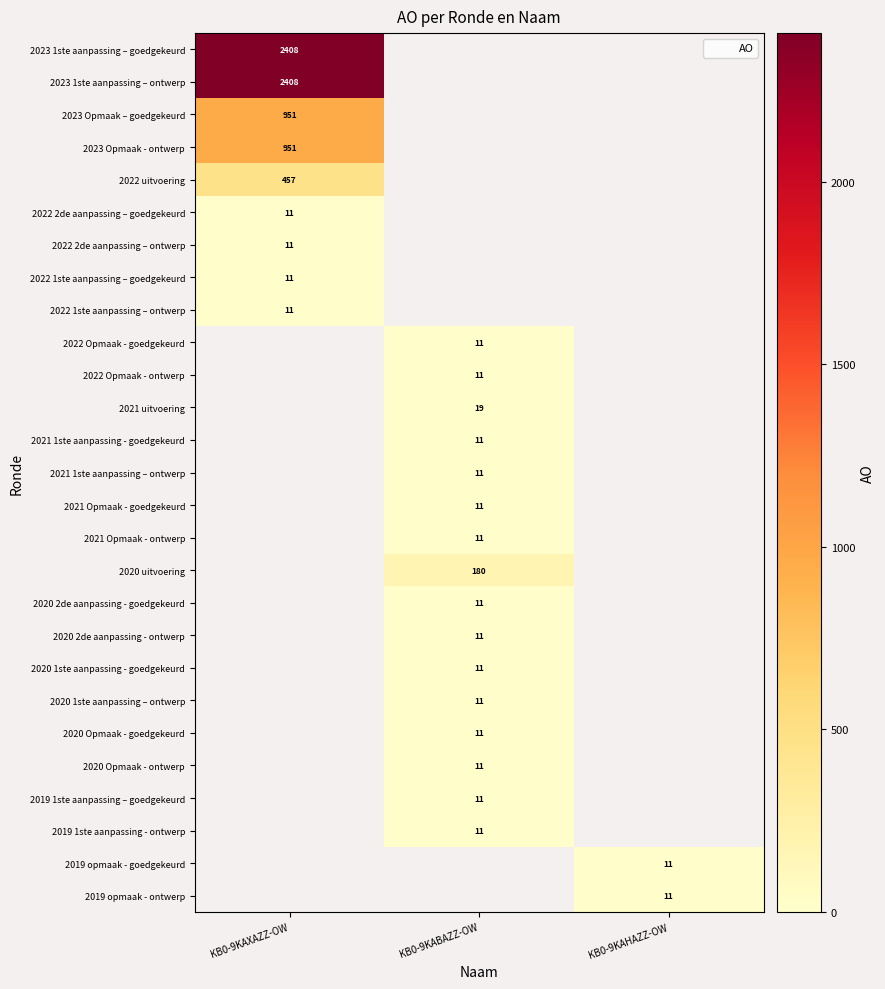

What is the maximum value shown in the chart?

2408.0